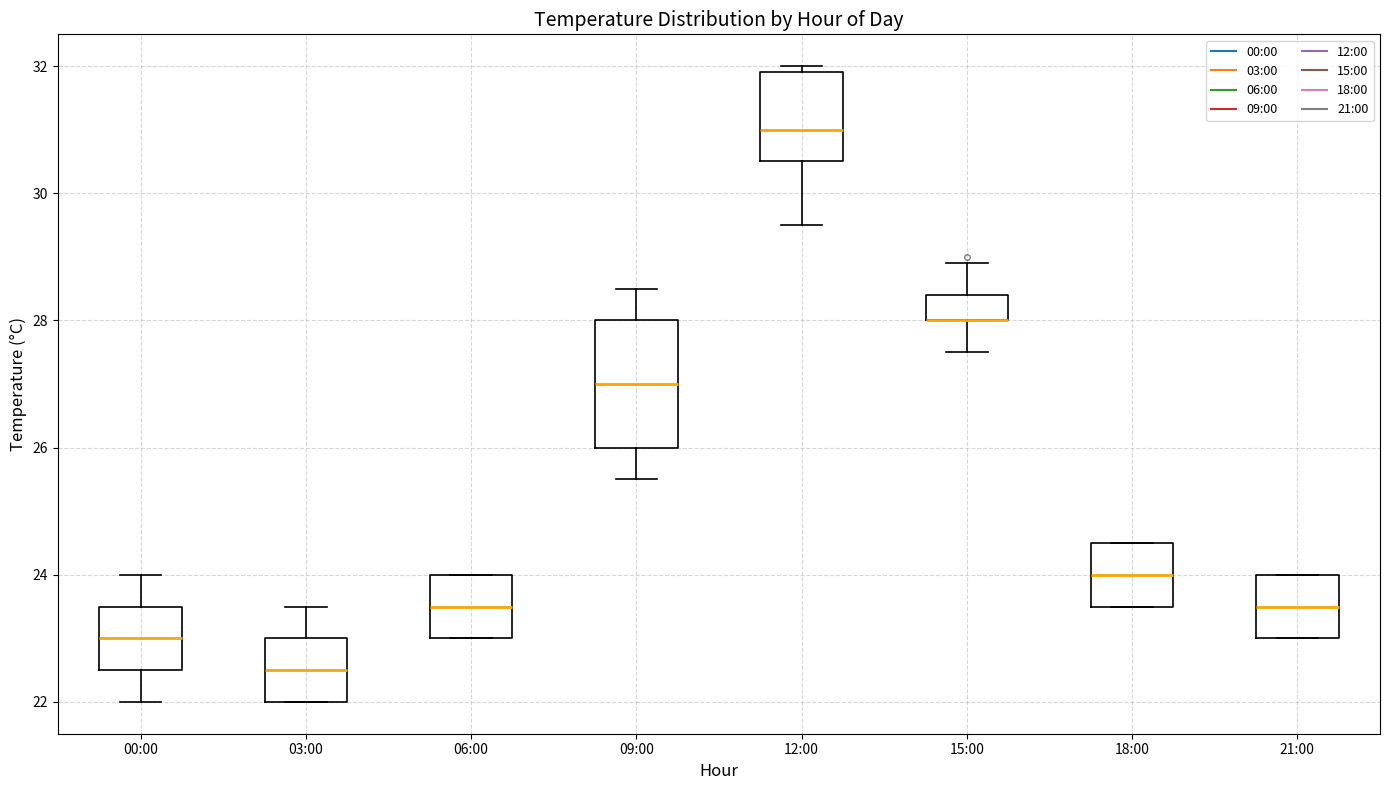

Reading left to right, transcribe this box plot: for each box, give where its median line is, the range the box spans, and where its two whiskers end, as read against the y-axis. The values are not printed on the chart, so give them approximately, as read against the axis.

00:00: median 23.0, box 22.6 to 23.6, whiskers 22.0 to 24.0
03:00: median 22.6, box 22.0 to 23.0, whiskers 22.0 to 23.6
06:00: median 23.6, box 23.0 to 24.0, whiskers 23.0 to 24.0
09:00: median 27.0, box 26.0 to 28.0, whiskers 25.6 to 28.6
12:00: median 31.0, box 30.6 to 32.0, whiskers 29.6 to 32.0 (just above the box's upper edge)
15:00: median 28.0 (drawn on the box's lower edge), box 28.0 to 28.4, whiskers 27.6 to 29.0
18:00: median 24.0, box 23.6 to 24.6, whiskers 23.6 to 24.6
21:00: median 23.6, box 23.0 to 24.0, whiskers 23.0 to 24.0